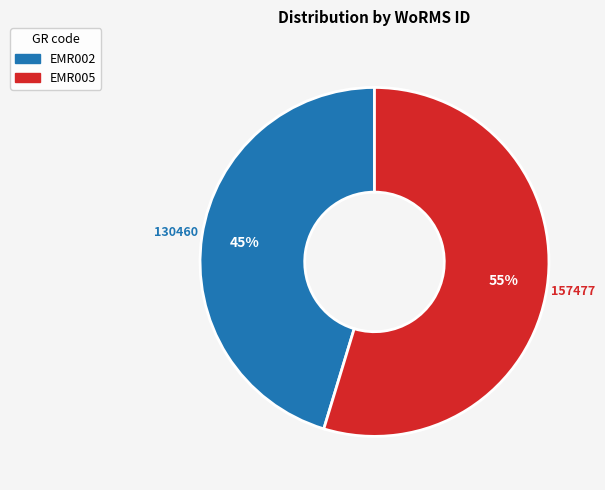

Is the sum of EMR005 and EMR002 greater than half?

Yes